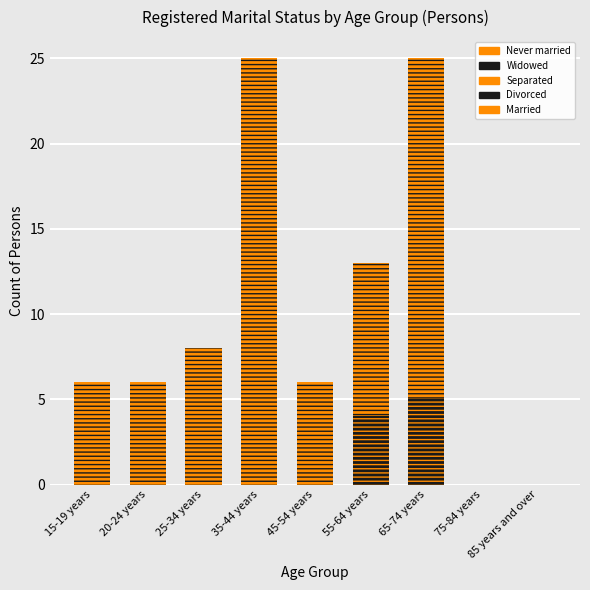

Reading left to right, transcribe all the data shown in this chart.

Never married: 6	6	4	6	0	0	0	0	0
Widowed: 0	0	0	0	0	0	5	0	0
Separated: 0	0	0	0	0	0	3	0	0
Divorced: 0	0	0	0	0	4	0	0	0
Married: 0	0	4	19	6	9	17	0	0